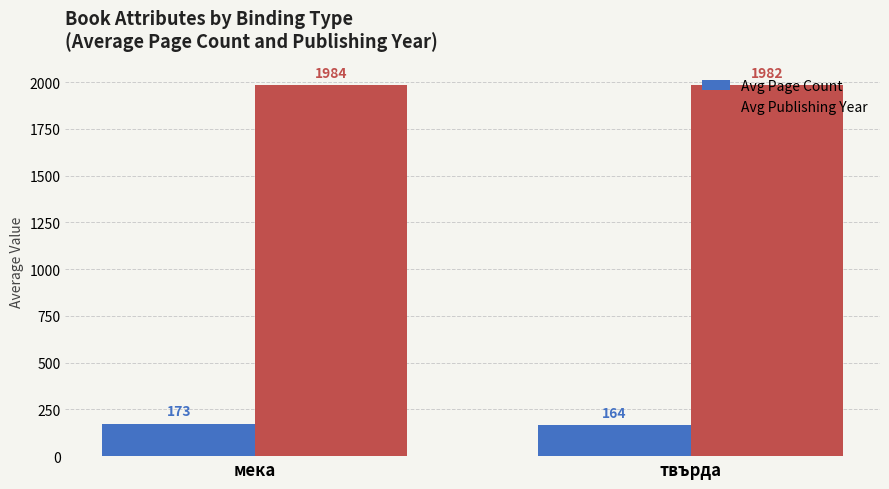

Which series has the largest range (max minus min)?

Avg Page Count